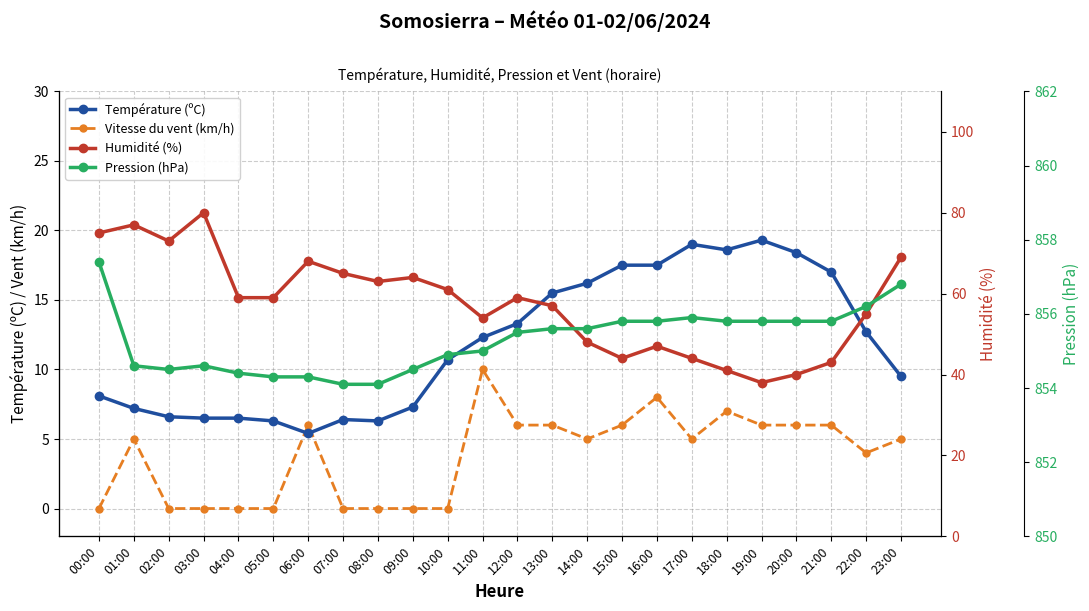

How many values in Vitesse du vent (km/h) are above zero?

15